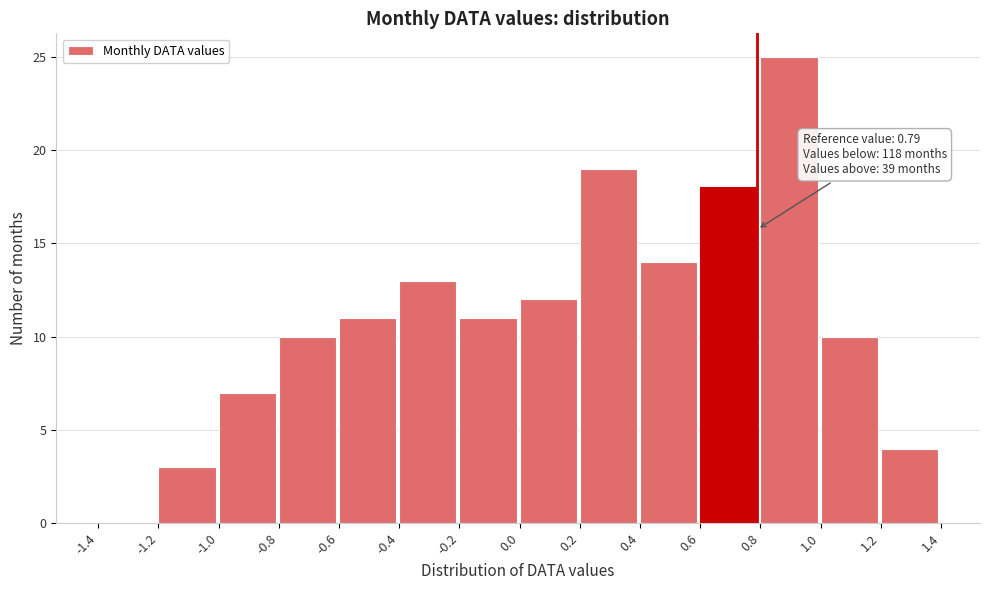

Over which range of the x-axis is the bar tallest?

0.8 to 1.0